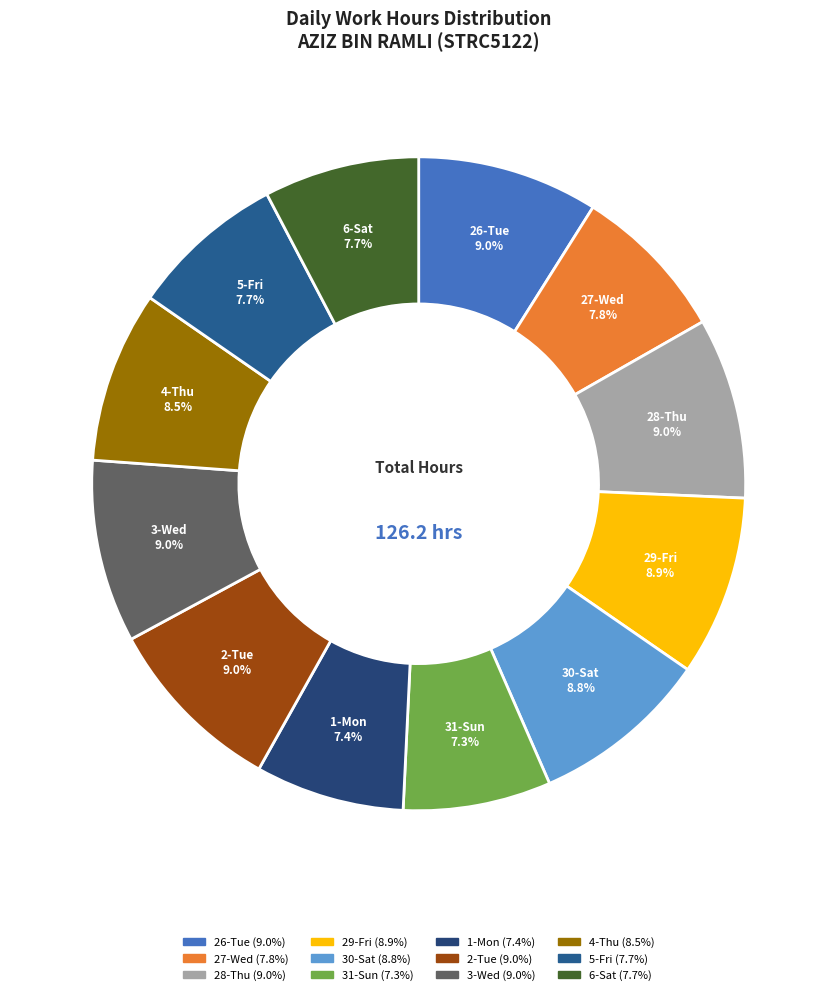

Between 31-Sun and 2-Tue, which is larger?

2-Tue